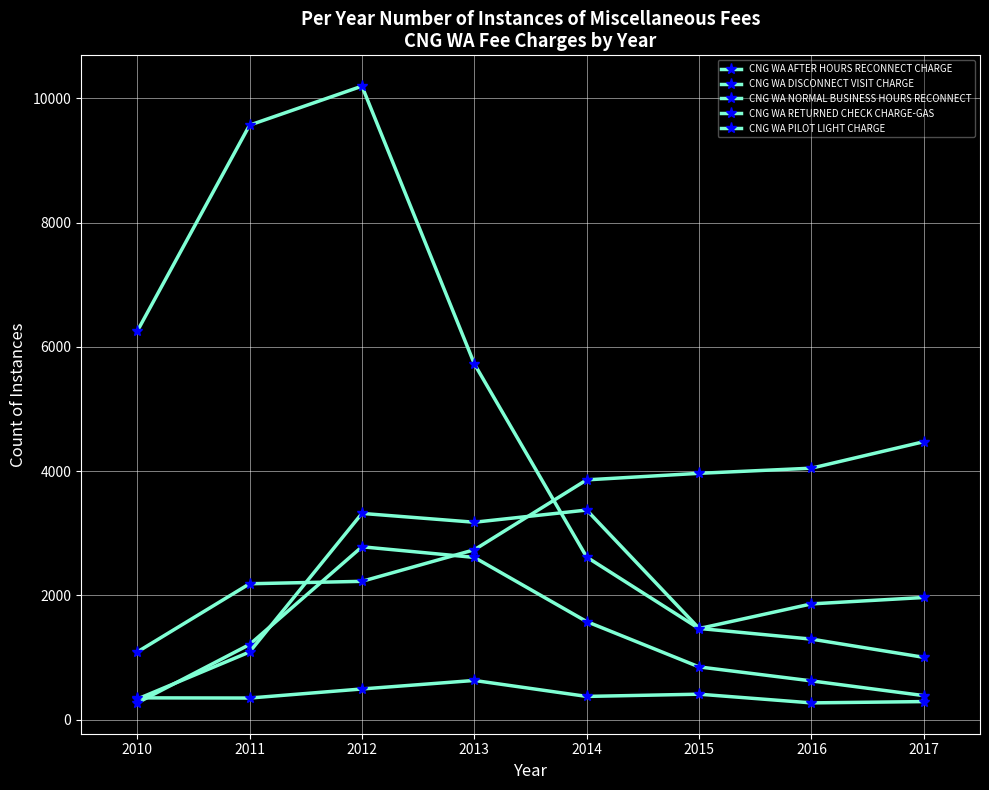

True or false: CNG WA PILOT LIGHT CHARGE and CNG WA RETURNED CHECK CHARGE-GAS intersect in this chart.

False